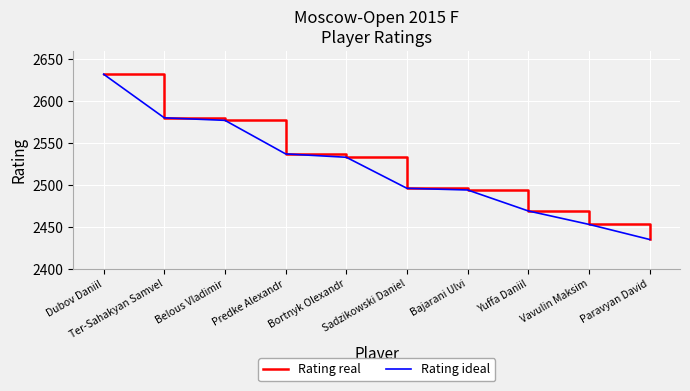

True or false: Rating real has a value of 2533 at Bortnyk Olexandr.

True